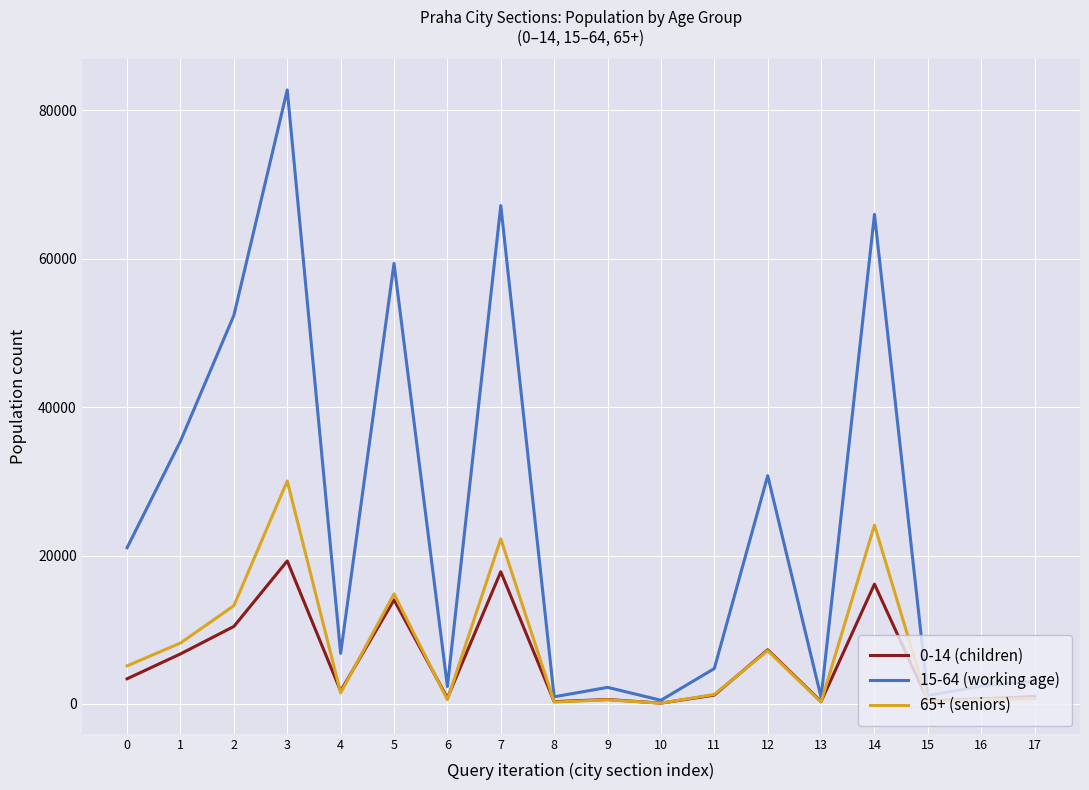

Which series has the largest range (max minus min)?

15-64 (working age)